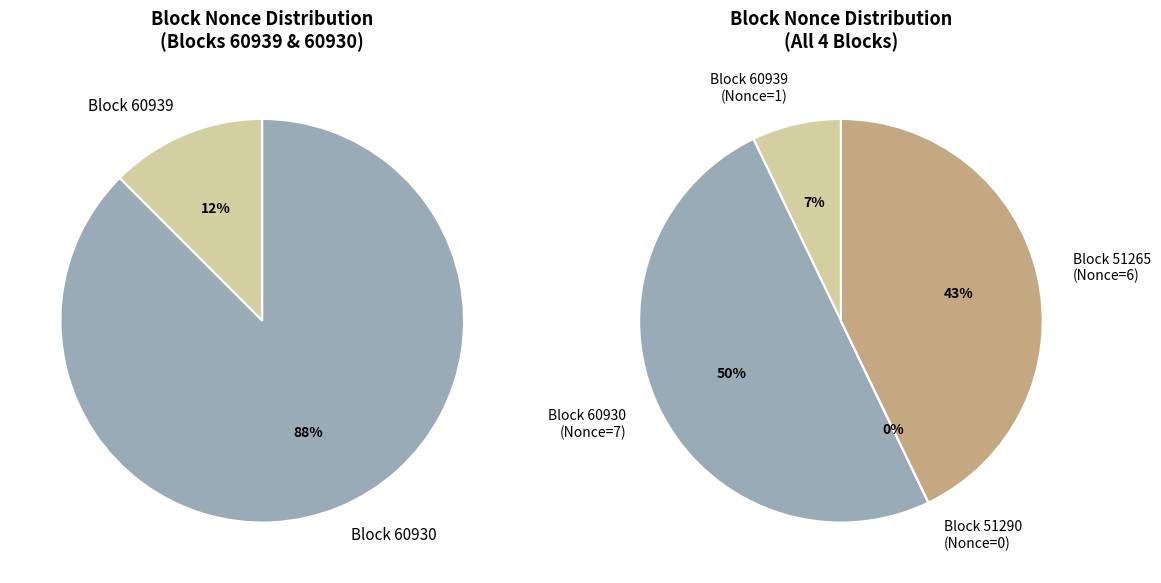

Combined, what portion of the pie is 60939 and 60930?

57.1%